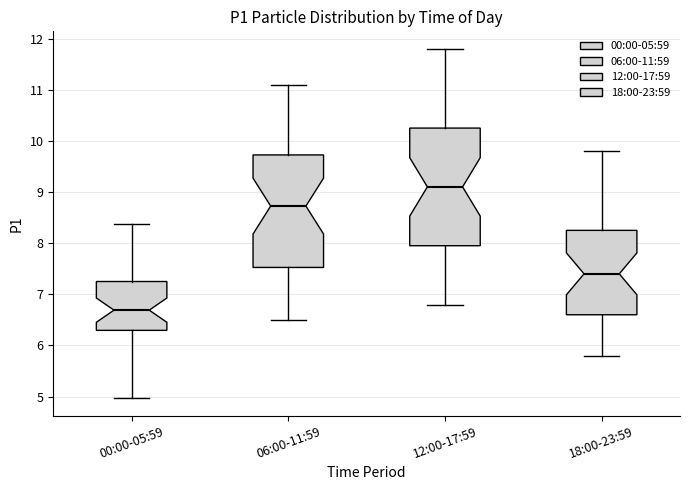

Where does the upper whisker of the box for 12:00-17:59 end on the y-axis? The values are not printed on the chart, so give them approximately, as read against the axis.

11.8